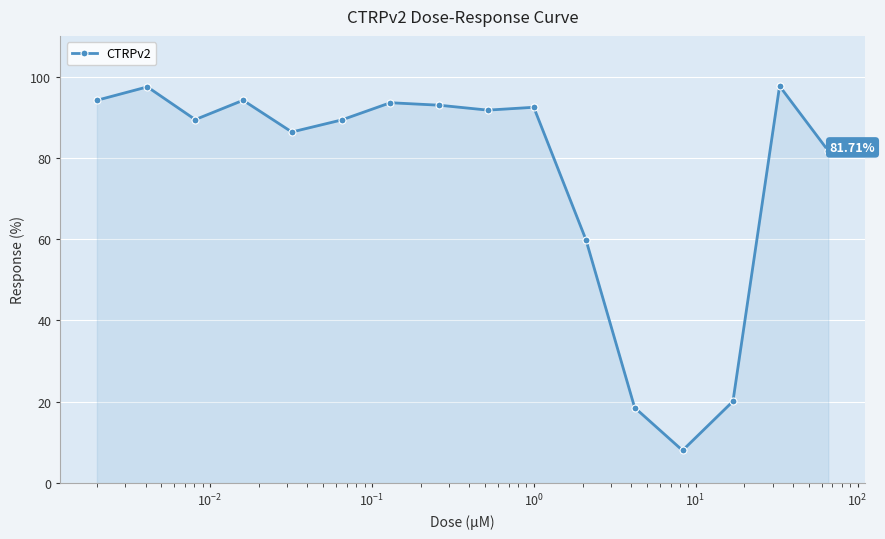

True or false: there are more than 1 points higher than both neighbors.

True